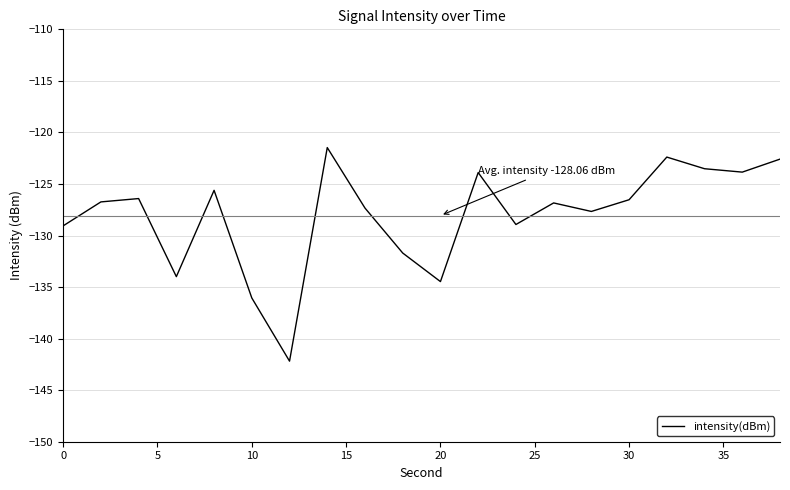

What is the smallest value displayed?

-142.2